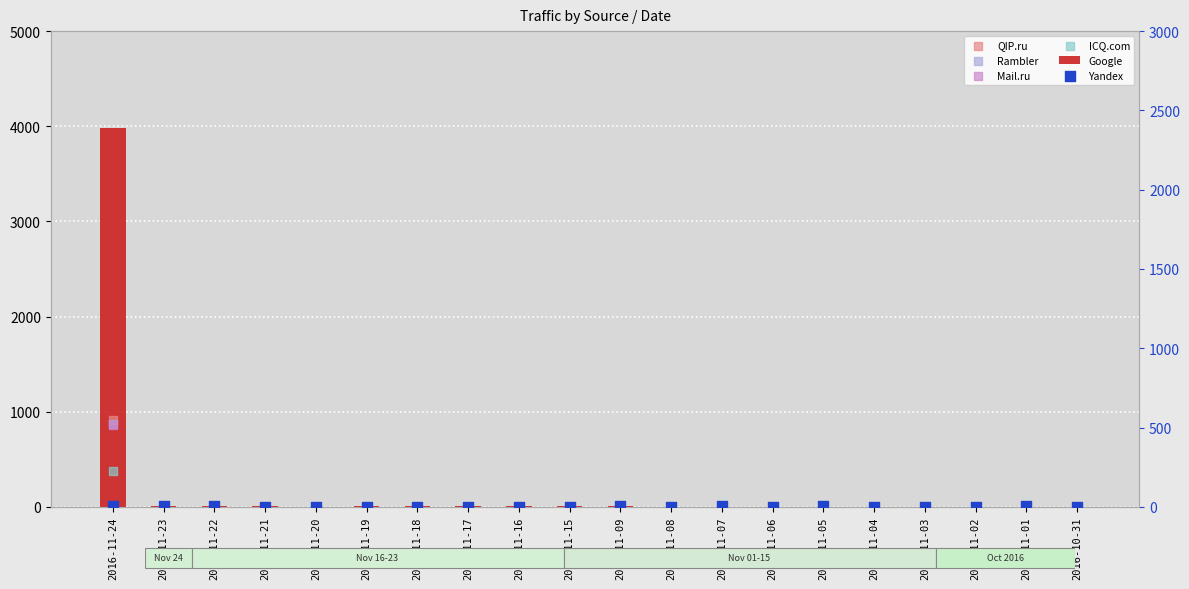

What are all the series names shown in the legend?

Google, QIP.ru, Rambler, Mail.ru, ICQ.com, Yandex